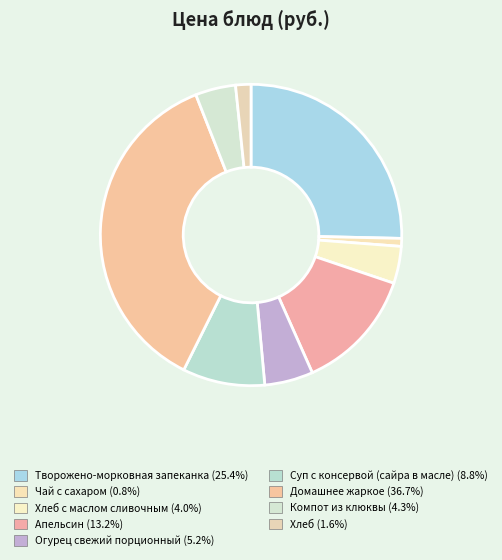

Rank the categories by value from lowest to highest.

Чай с сахаром, Хлеб, Хлеб с маслом сливочным, Компот из клюквы, Огурец свежий порционный, Суп с консервой (сайра в масле), Апельсин, Творожено-морковная запеканка, Домашнее жаркое